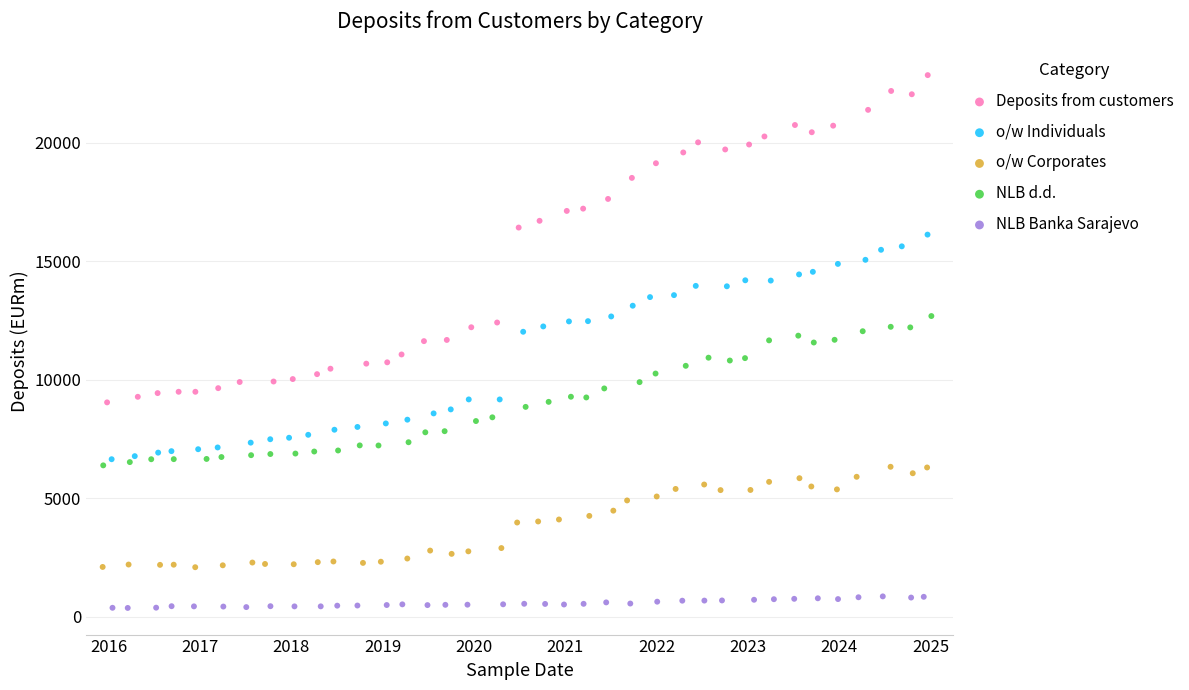

What are all the series names shown in the legend?

Deposits from customers, o/w Individuals, o/w Corporates, NLB d.d., NLB Banka Sarajevo